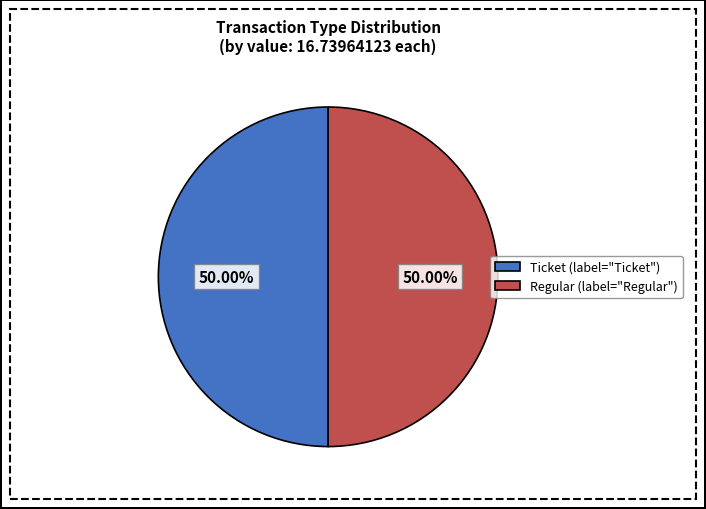

Approximately how many times larger is the value at Ticket (label="Ticket") compared to Regular (label="Regular")?

1.0